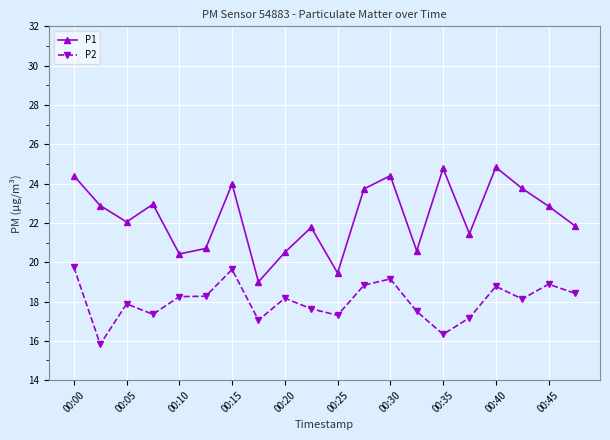

What is the average value of the P1 series?

22.3